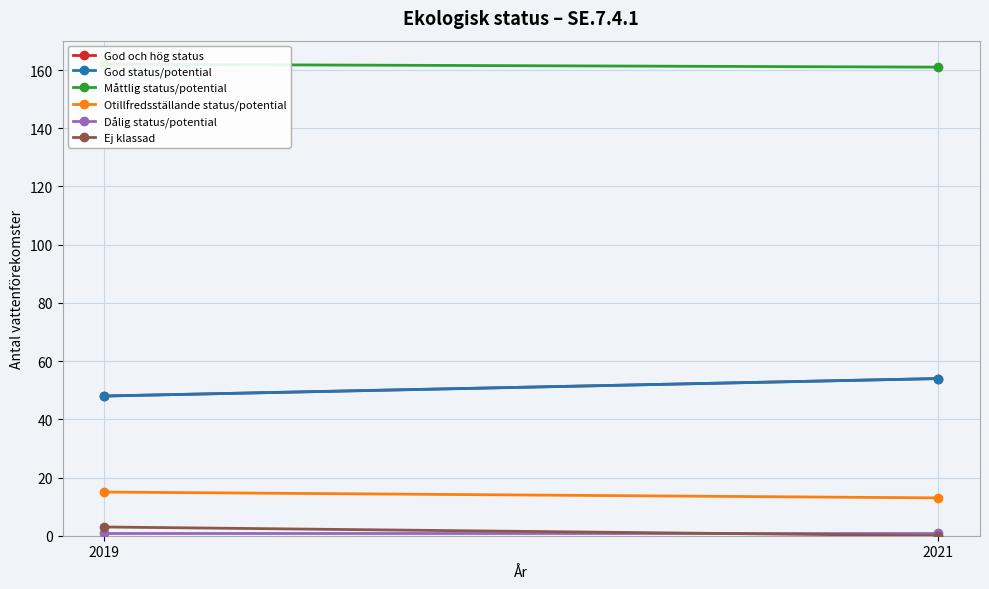

Rank the categories by Otillfredsställande status/potential value from lowest to highest.

2021, 2019